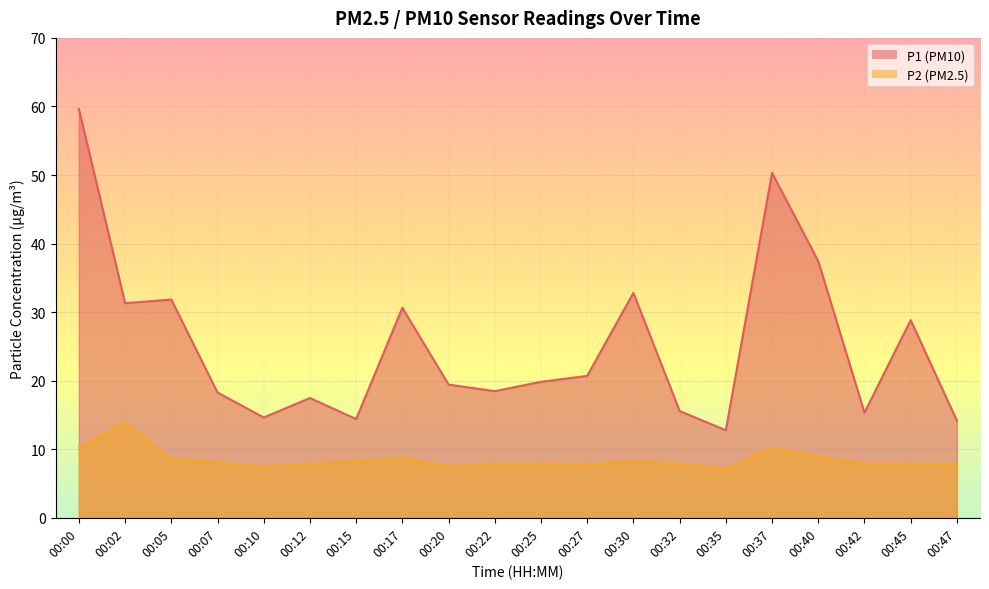

At which category is the sum across all series the highest?

00:00